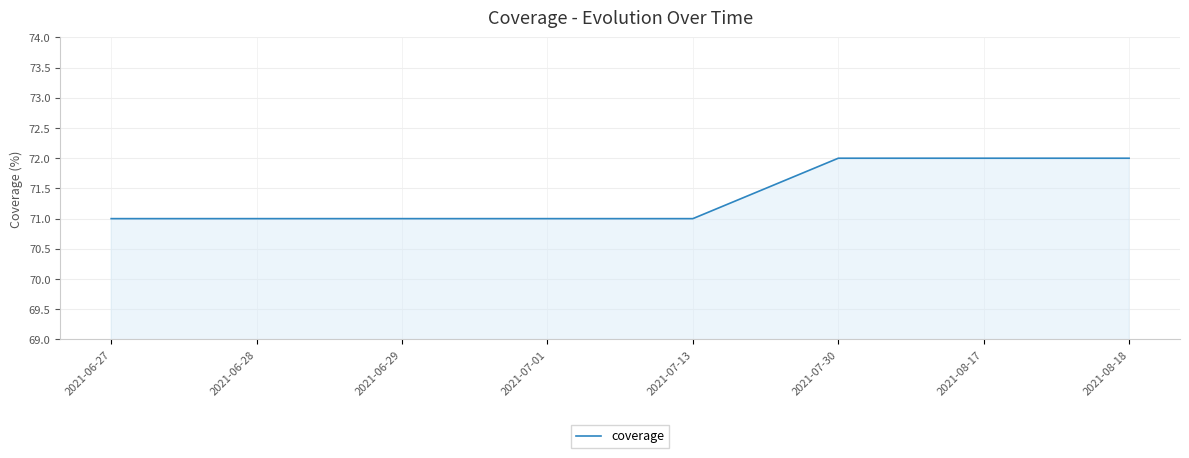

True or false: the data shows 36 at 2021-06-29.

False